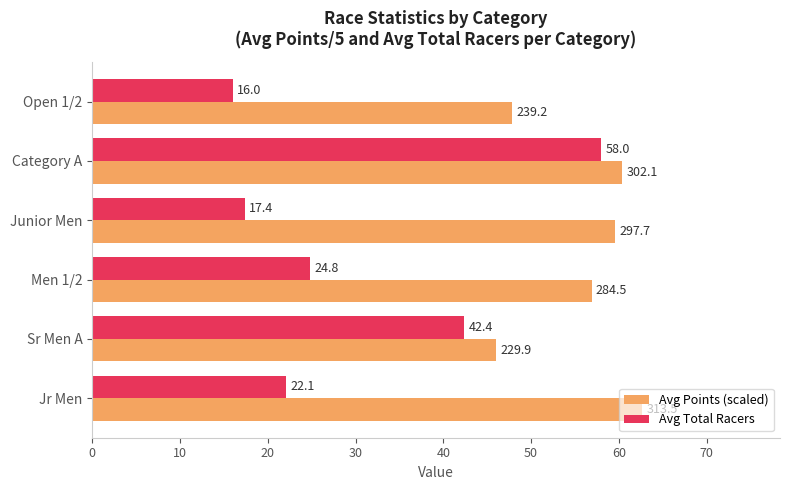

What is the difference between the second highest and minimum values in the Avg Points (scaled) series?

14.4